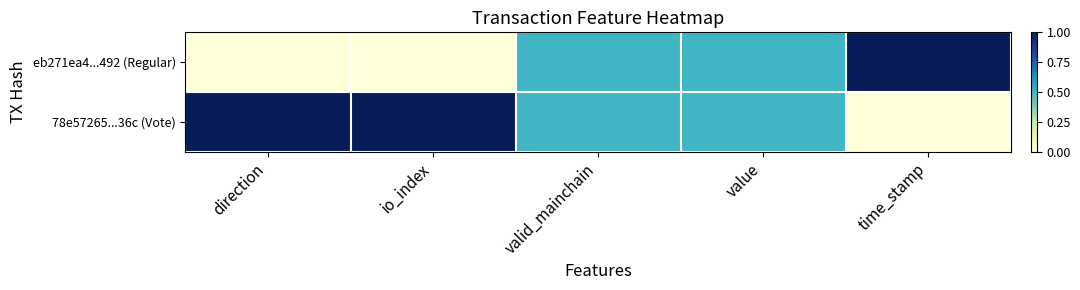

Reading right to left, list all the values displayed in this chart.

eb271ea4...492 (Regular): time_stamp=1.0	value=0.5	valid_mainchain=0.5	io_index=0.0	direction=0.0
78e57265...36c (Vote): time_stamp=0.0	value=0.5	valid_mainchain=0.5	io_index=1.0	direction=1.0